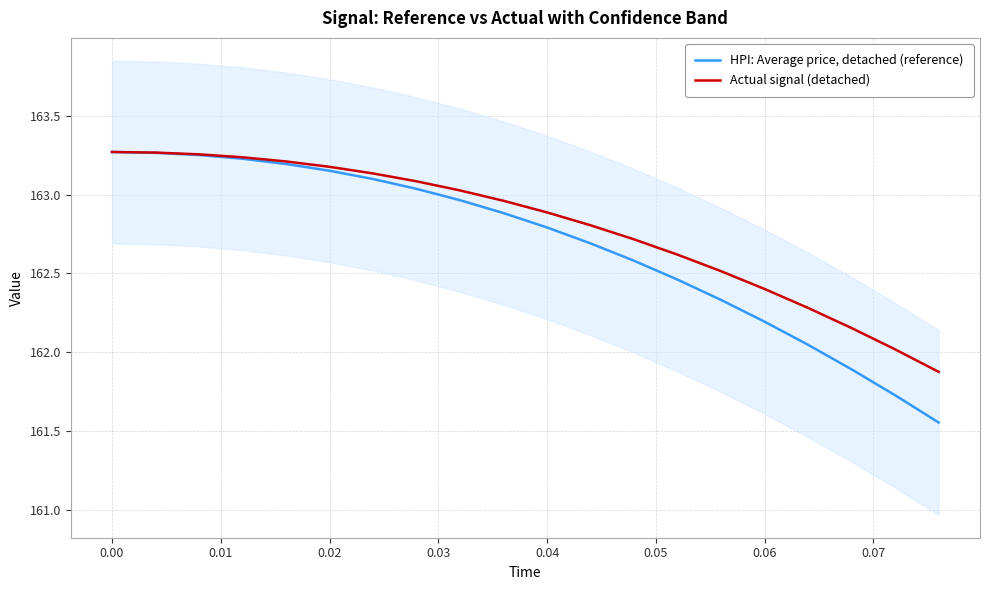

How many values in the Actual signal (detached) series exceed 162?

19